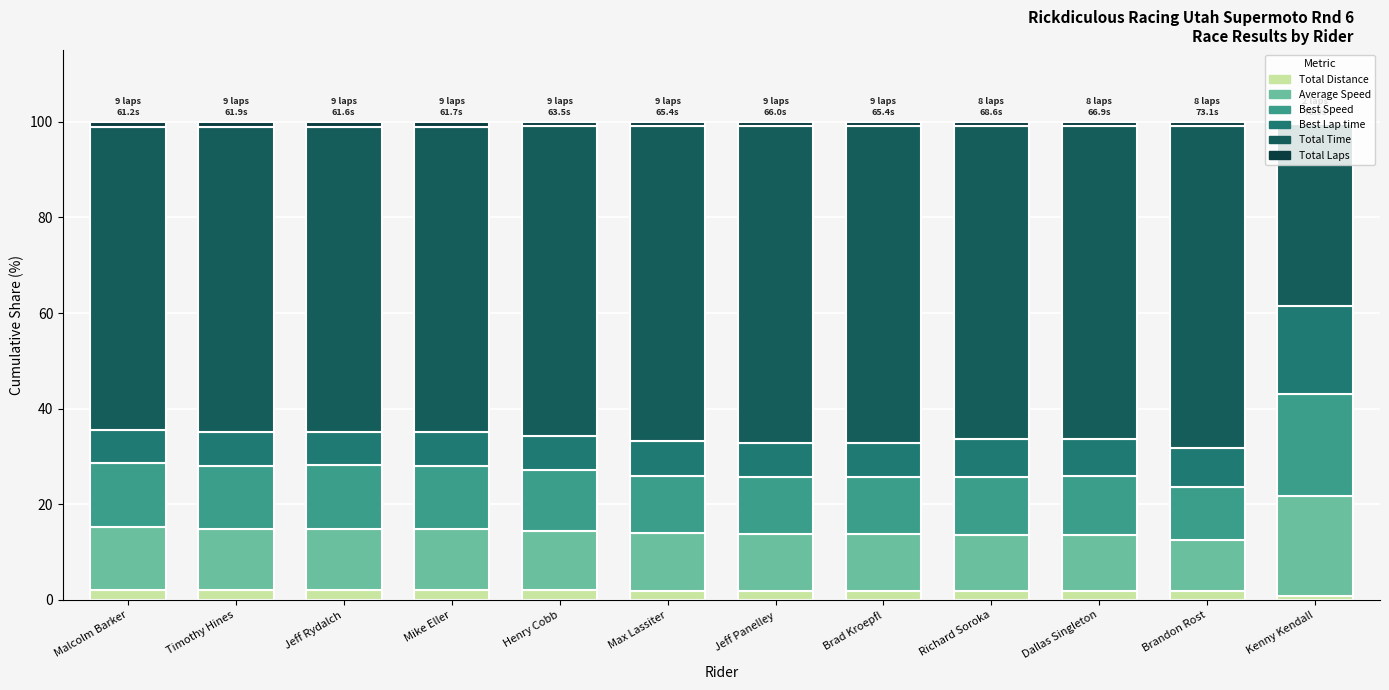

At Mike Eller, list the series in order from largest to smallest.

Total Time, Best Speed, Average Speed, Best Lap time, Total Distance, Total Laps